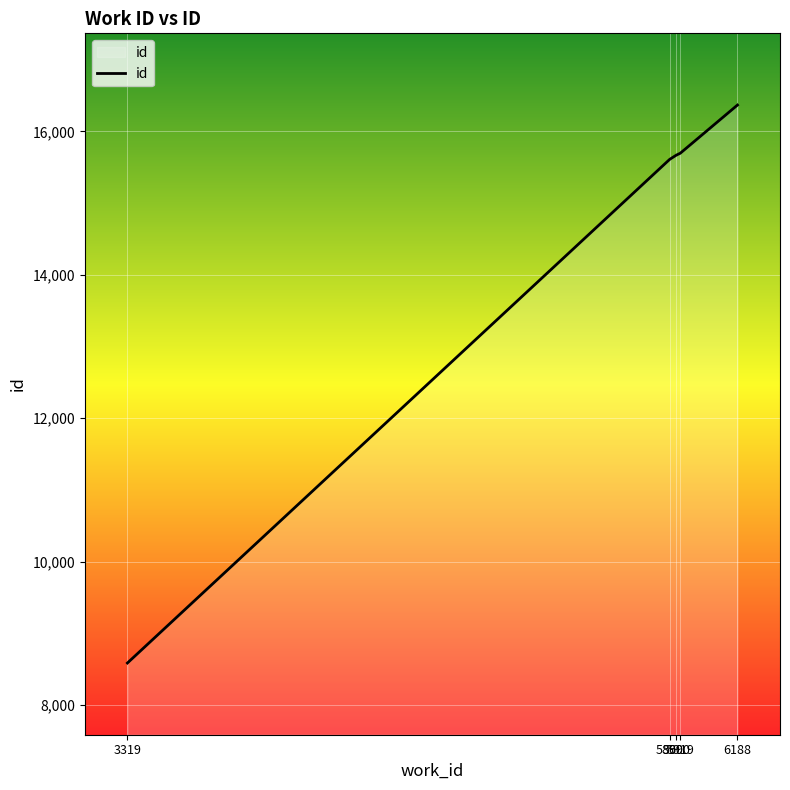

How many values are below 15667?

2